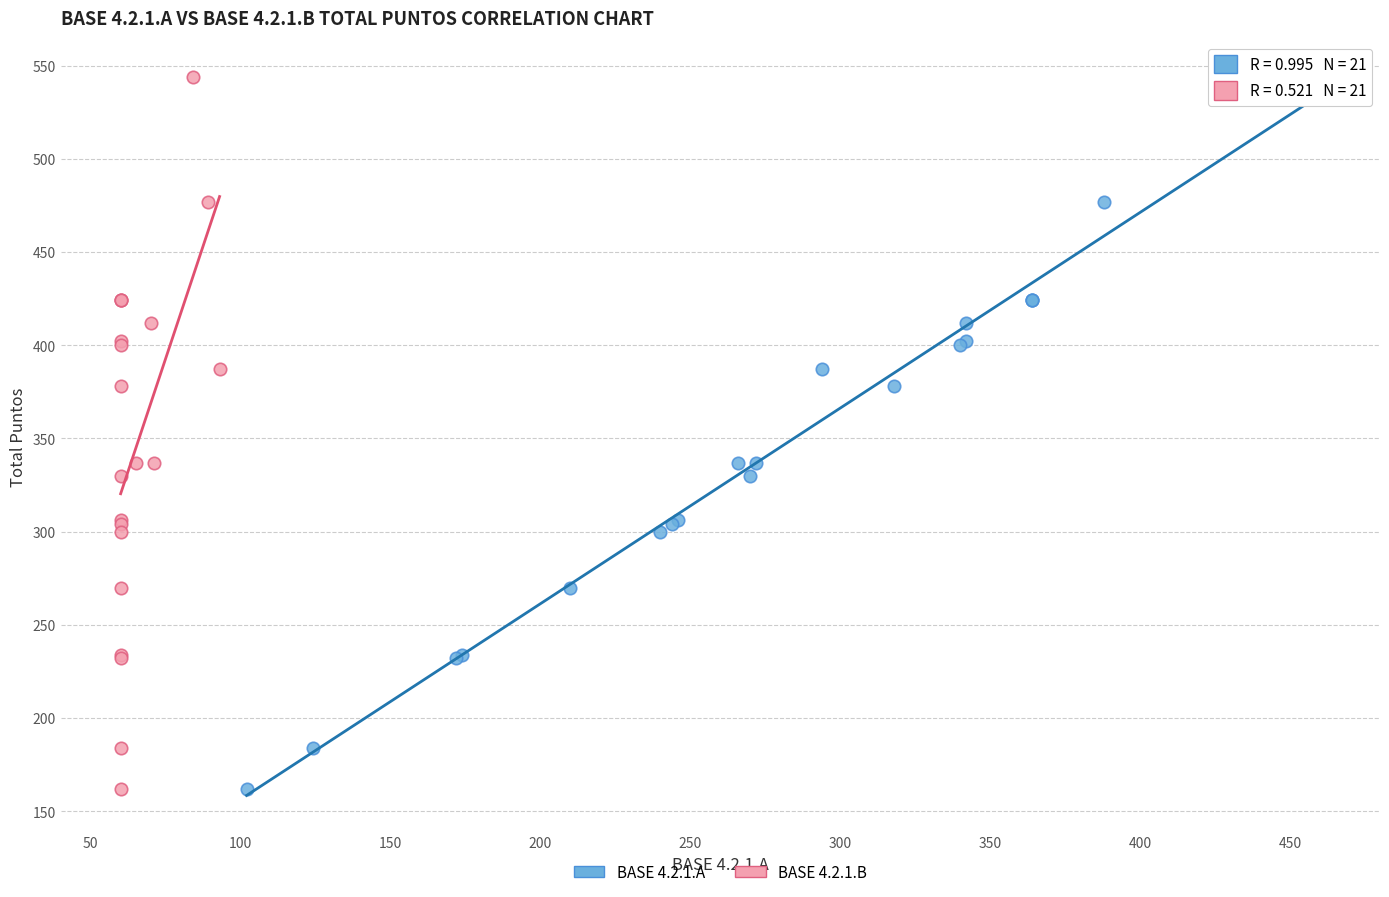

What are all the series names shown in the legend?

BASE 4.2.1.A, BASE 4.2.1.B